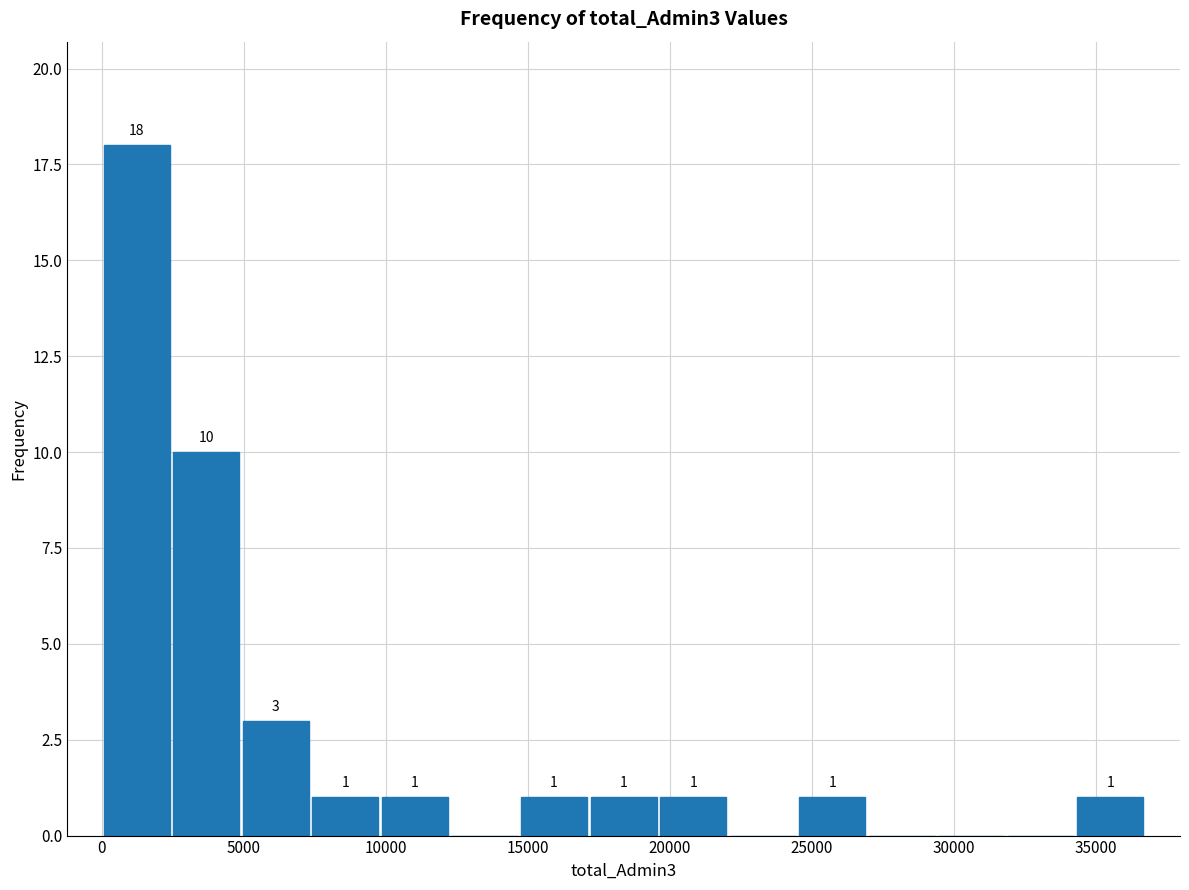

Which range on the x-axis has the tallest bar?

0 to 2450